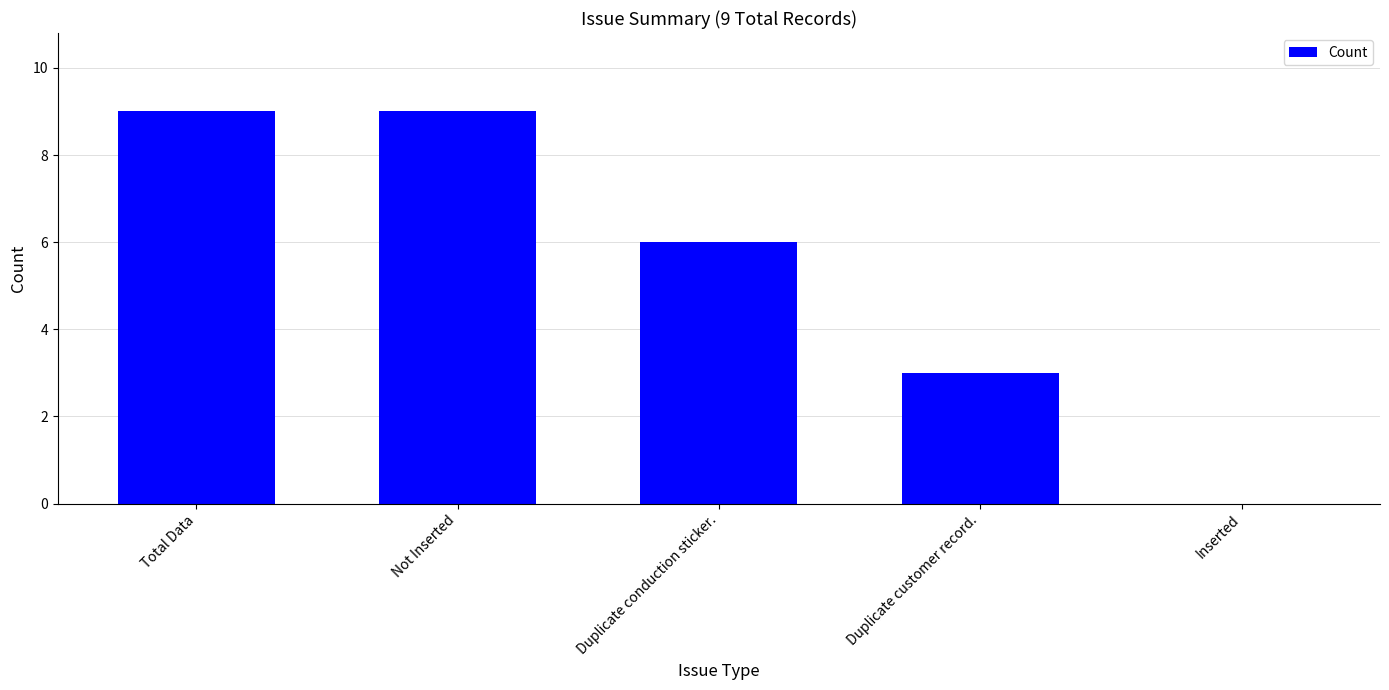

What is the average value?

5